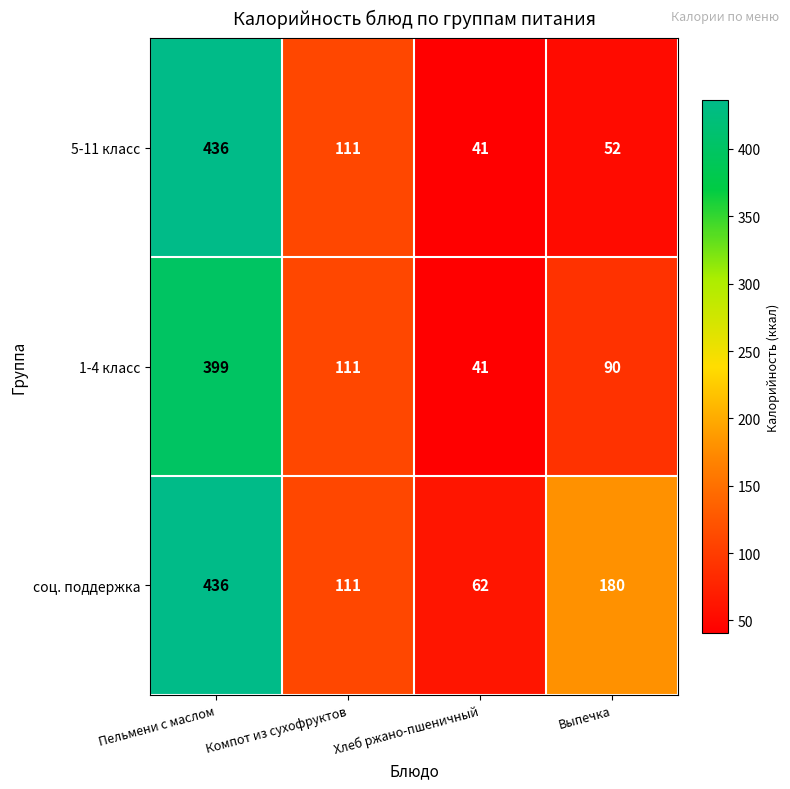

Which series has the widest spread of values?

5-11 класс